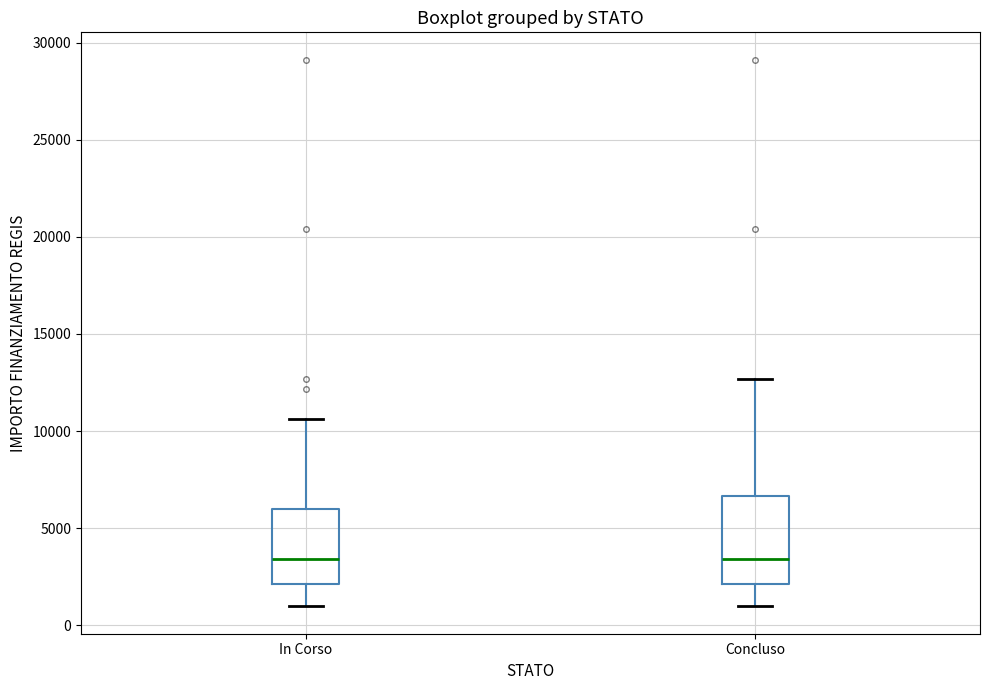

Reading left to right, transcribe this box plot: for each box, give where its median line is, the range the box spans, and where its two whiskers end, as read against the y-axis. The values are not printed on the chart, so give them approximately, as read against the axis.

In Corso: median 3500, box 2000 to 6000, whiskers 1000 to 10500
Concluso: median 3500, box 2000 to 6500, whiskers 1000 to 12500